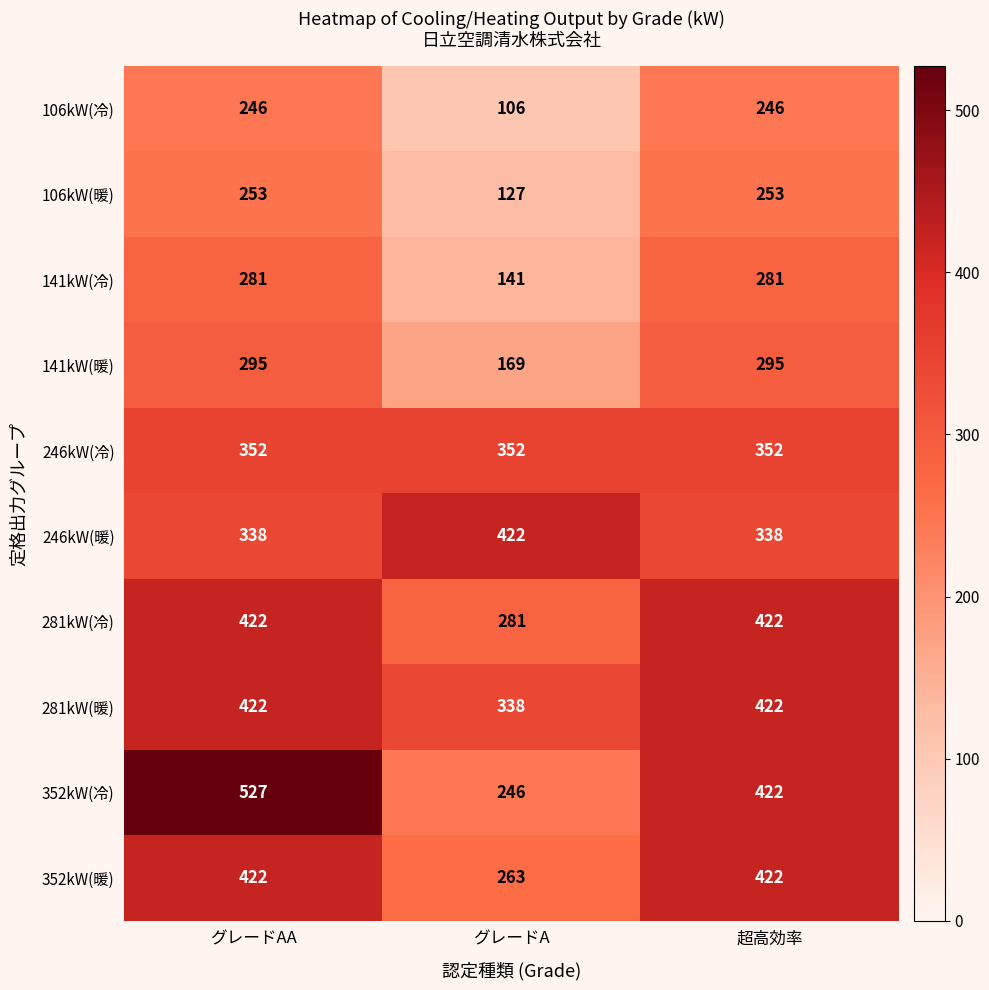

What is the maximum value shown in the chart?

527